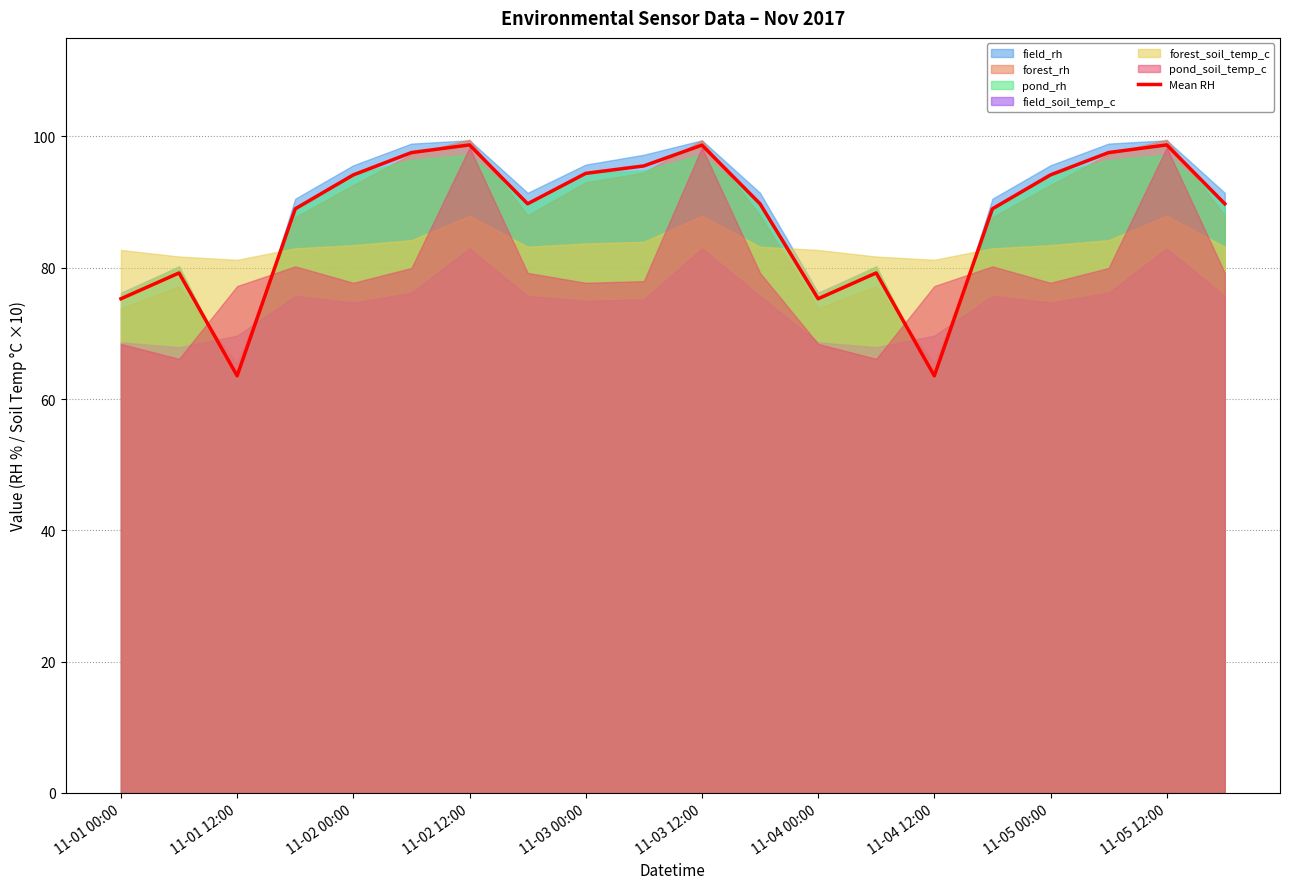

True or false: Mean RH has a value of 75.3 at 11-04 00:00.

True